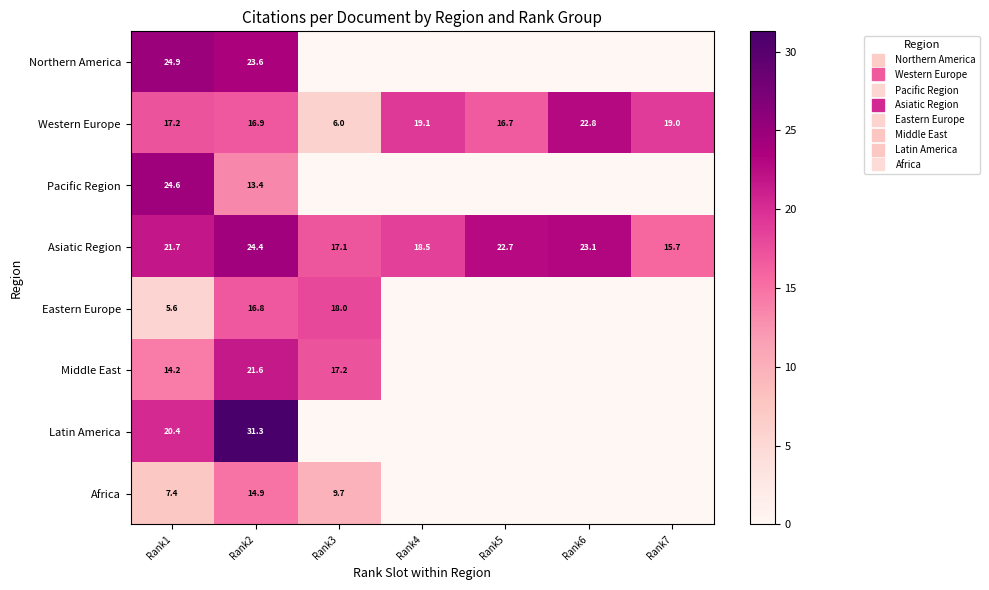

What is the sum of all Pacific Region values?

38.0